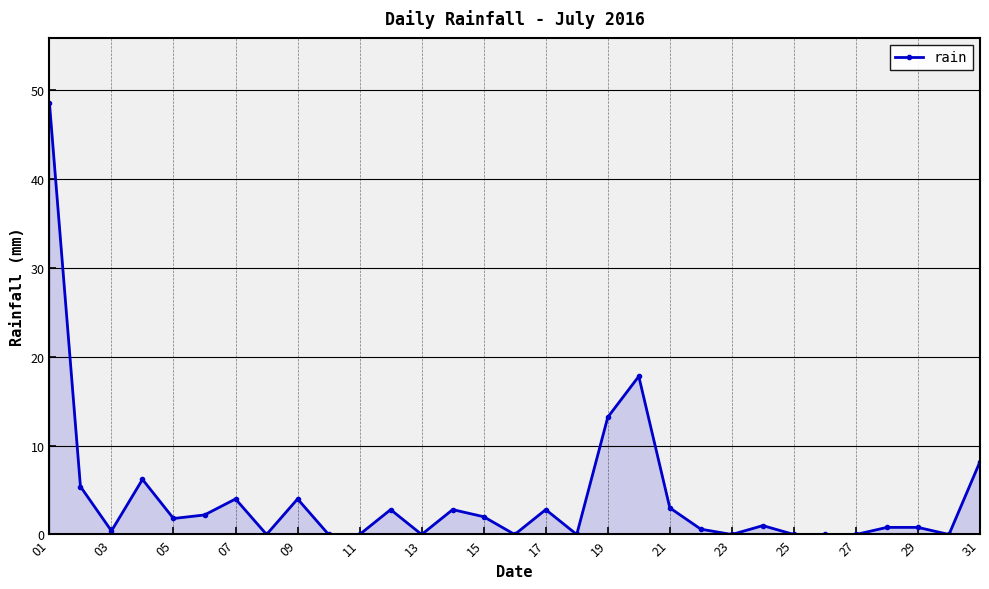

How many lines are shown in the chart?

1